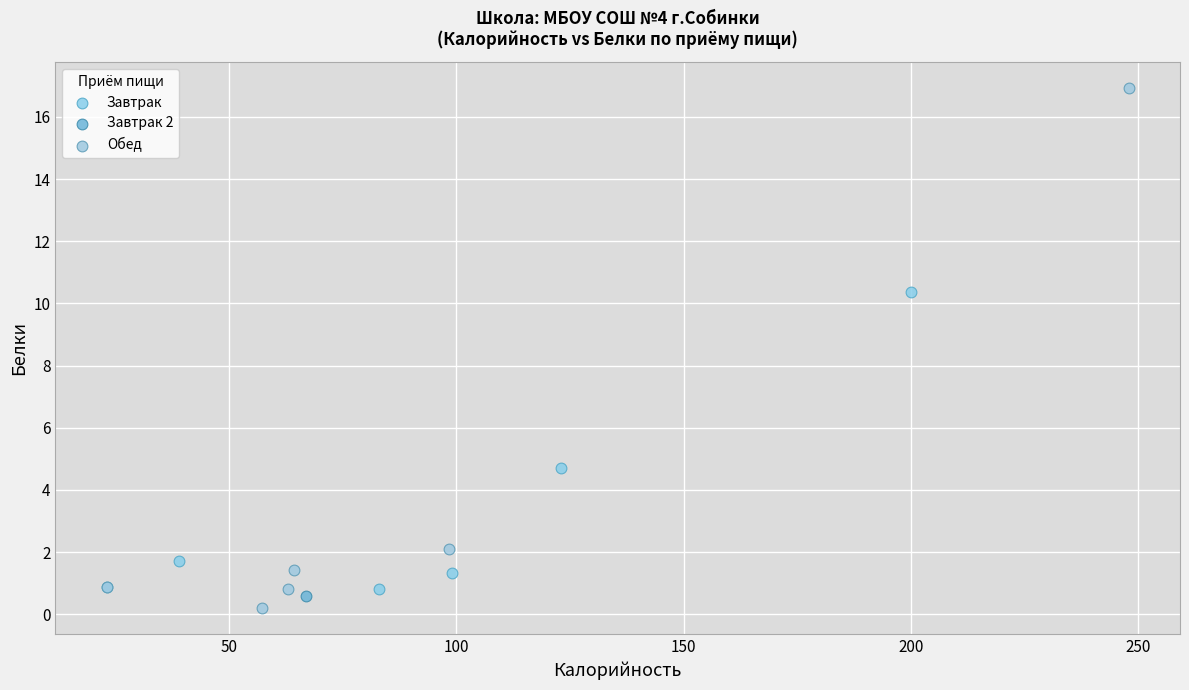

Which series contains the lowest Y value?

Обед